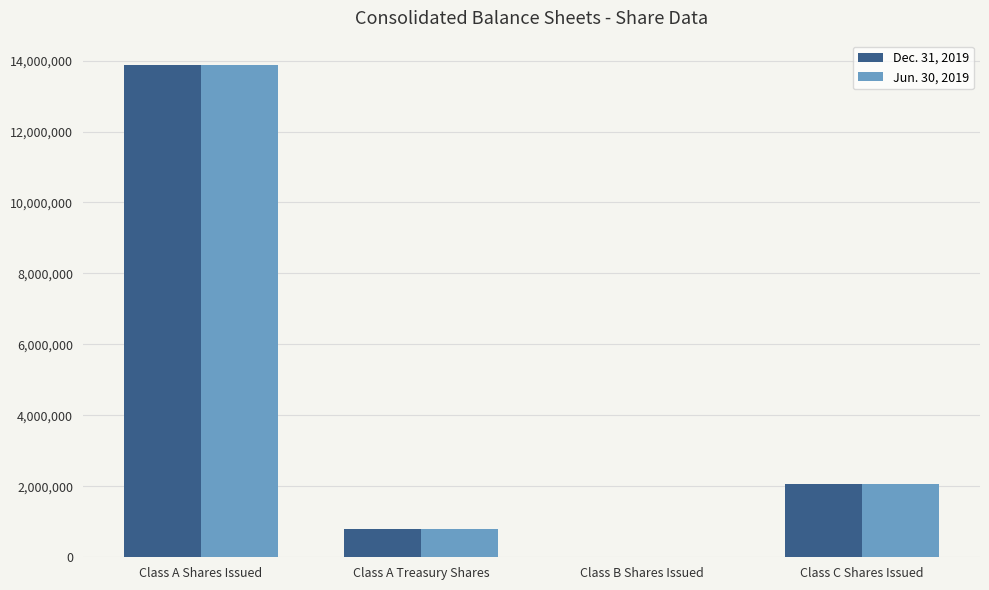

What is the sum of the Dec. 31, 2019 values at Class A Shares Issued and Class C Shares Issued?

15935548